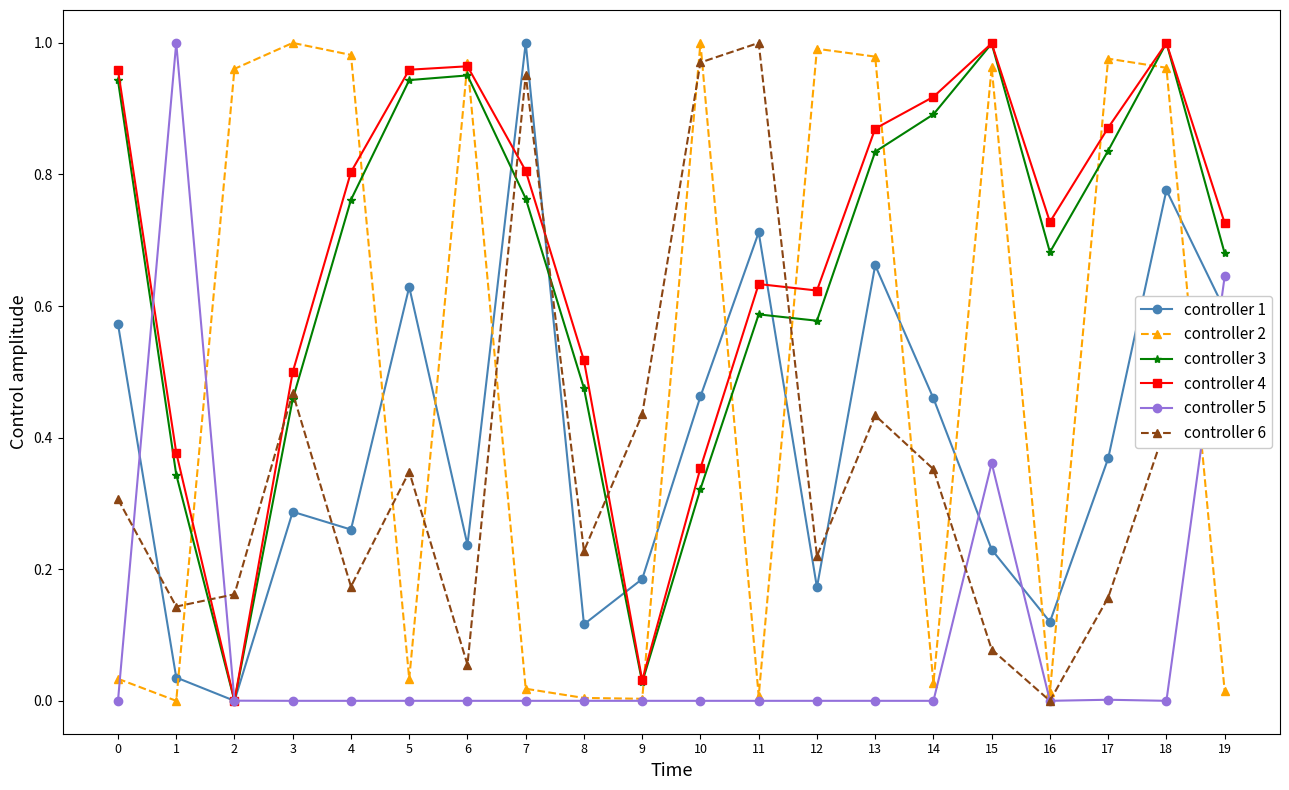

Is this an area chart (filled region under the line)?

No